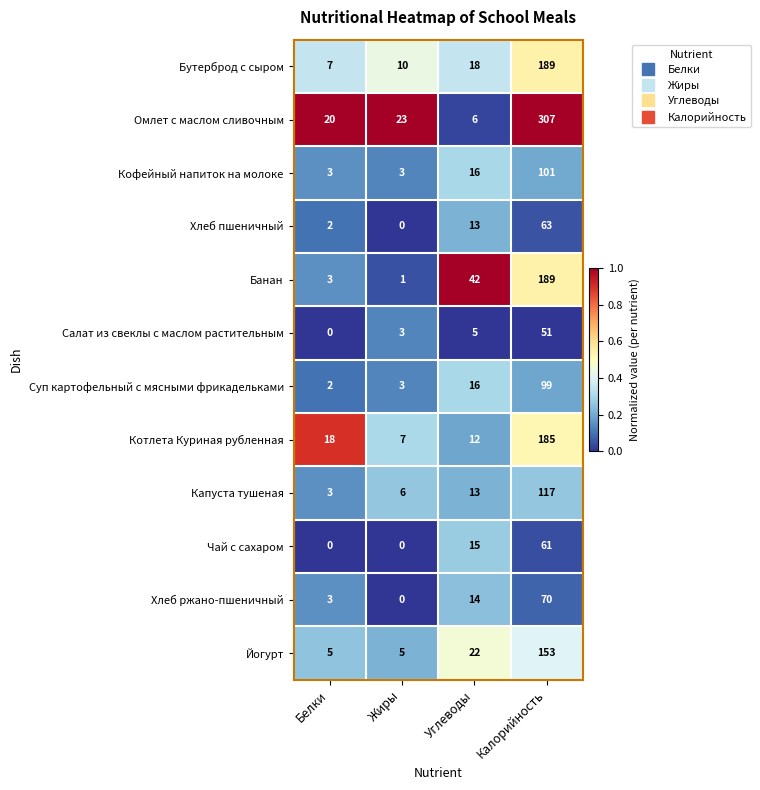

Which category has the highest value in the Бутерброд с сыром series?

Калорийность